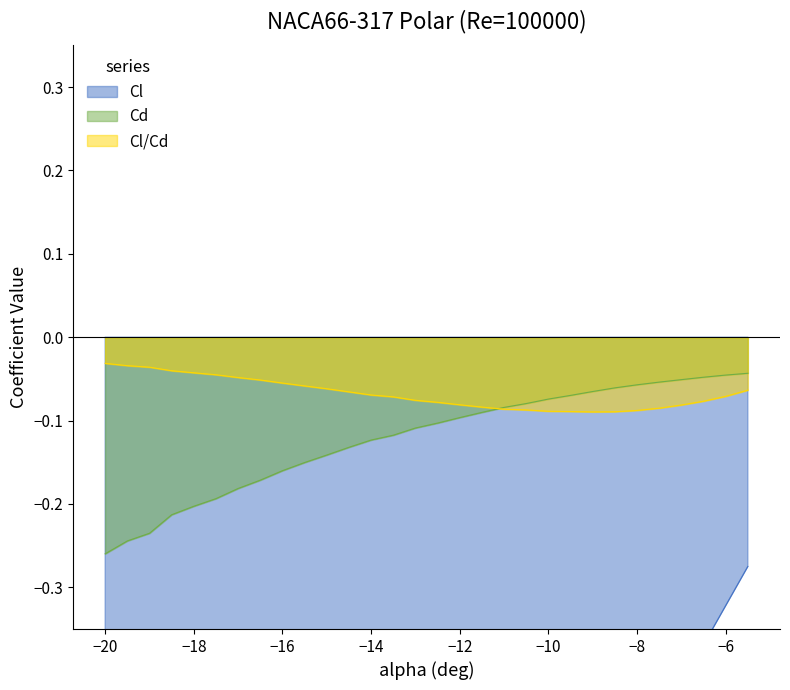

True or false: Cl and Cd cross at least once.

False